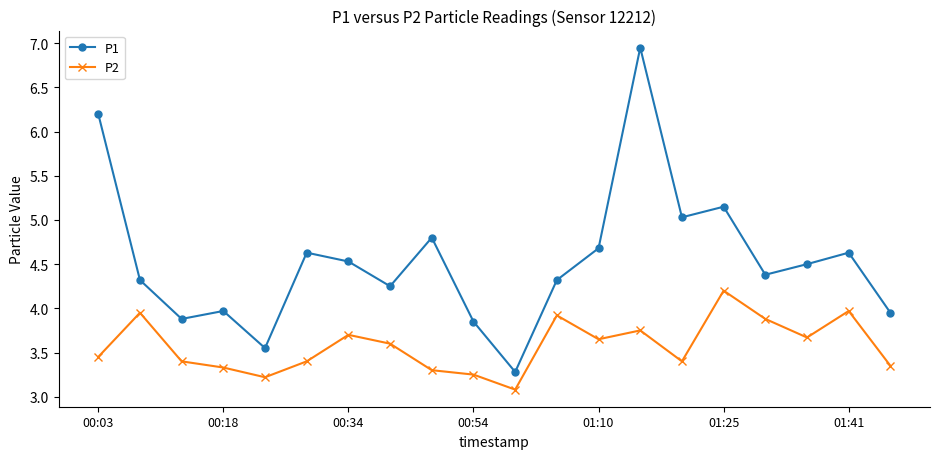

Does the chart have visible grid lines?

No